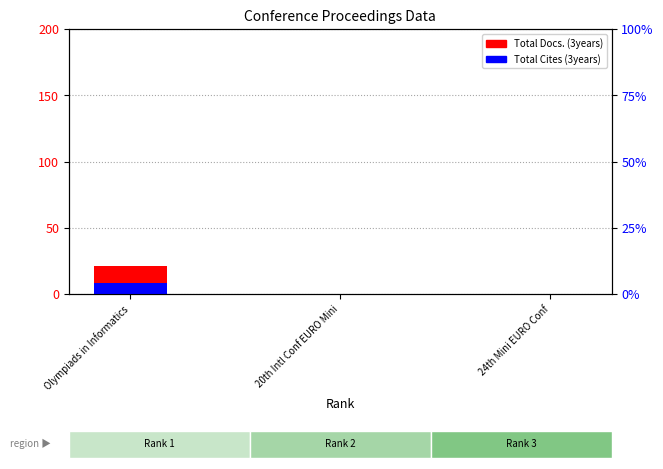

Which series has the largest total across all categories?

Total Docs. (3years)